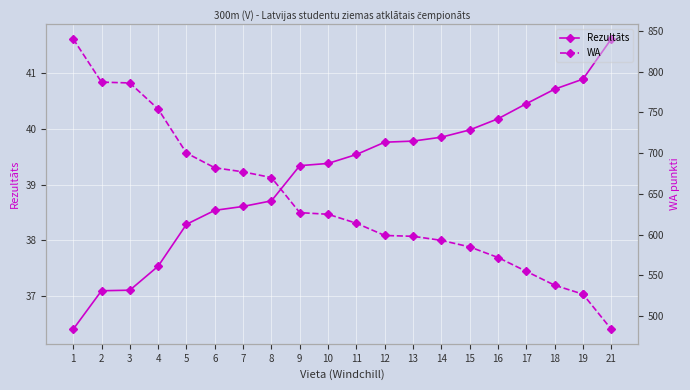

How many lines are shown in the chart?

2